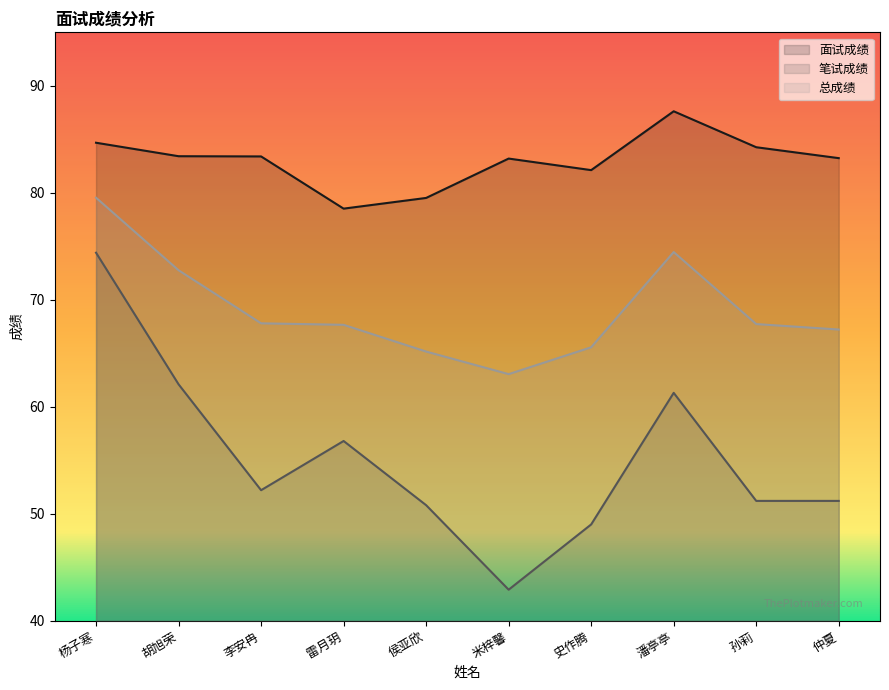

At which category does 总成绩 reach its first local valley?

米梓馨